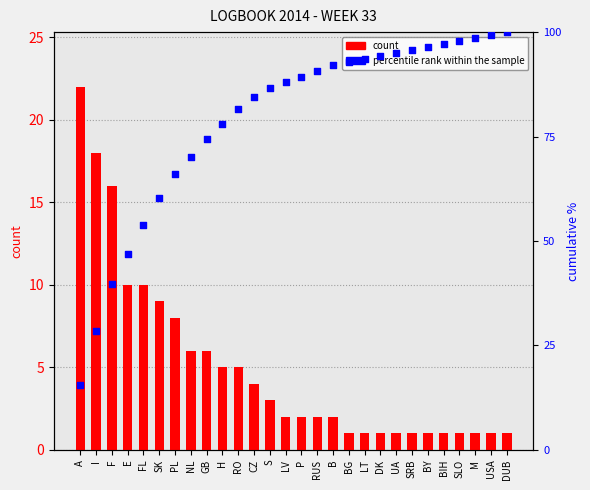

Which series contains the lowest Y value?

count